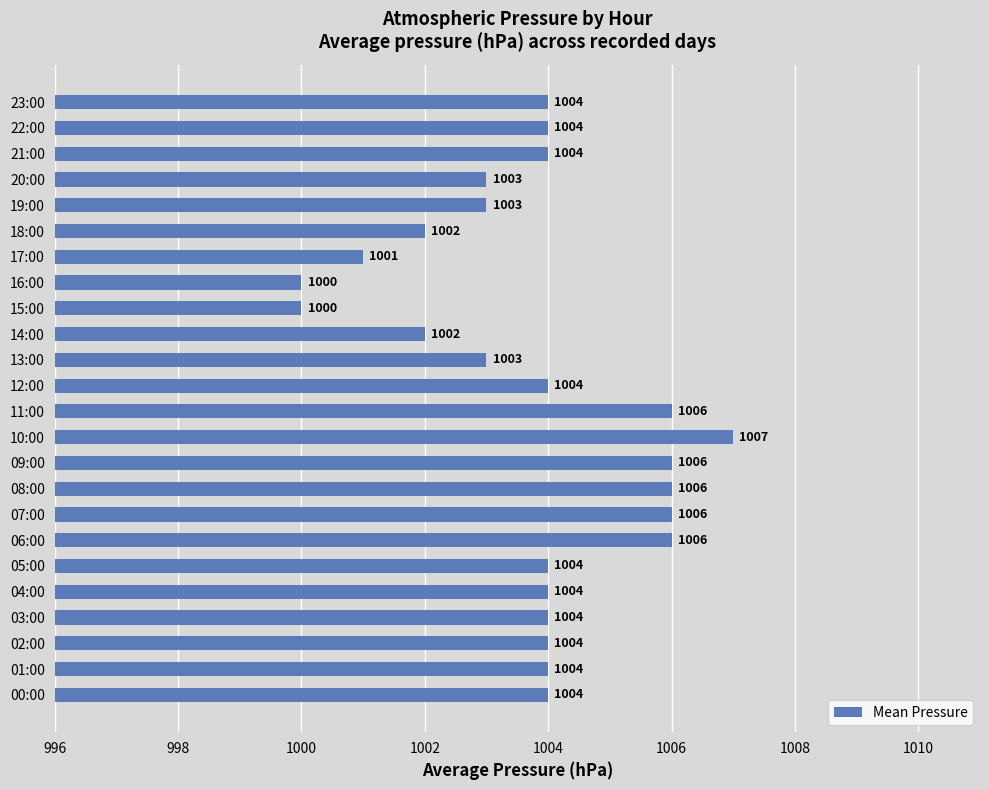

What is the ratio of the value at 07:00 to the value at 16:00?

1.0